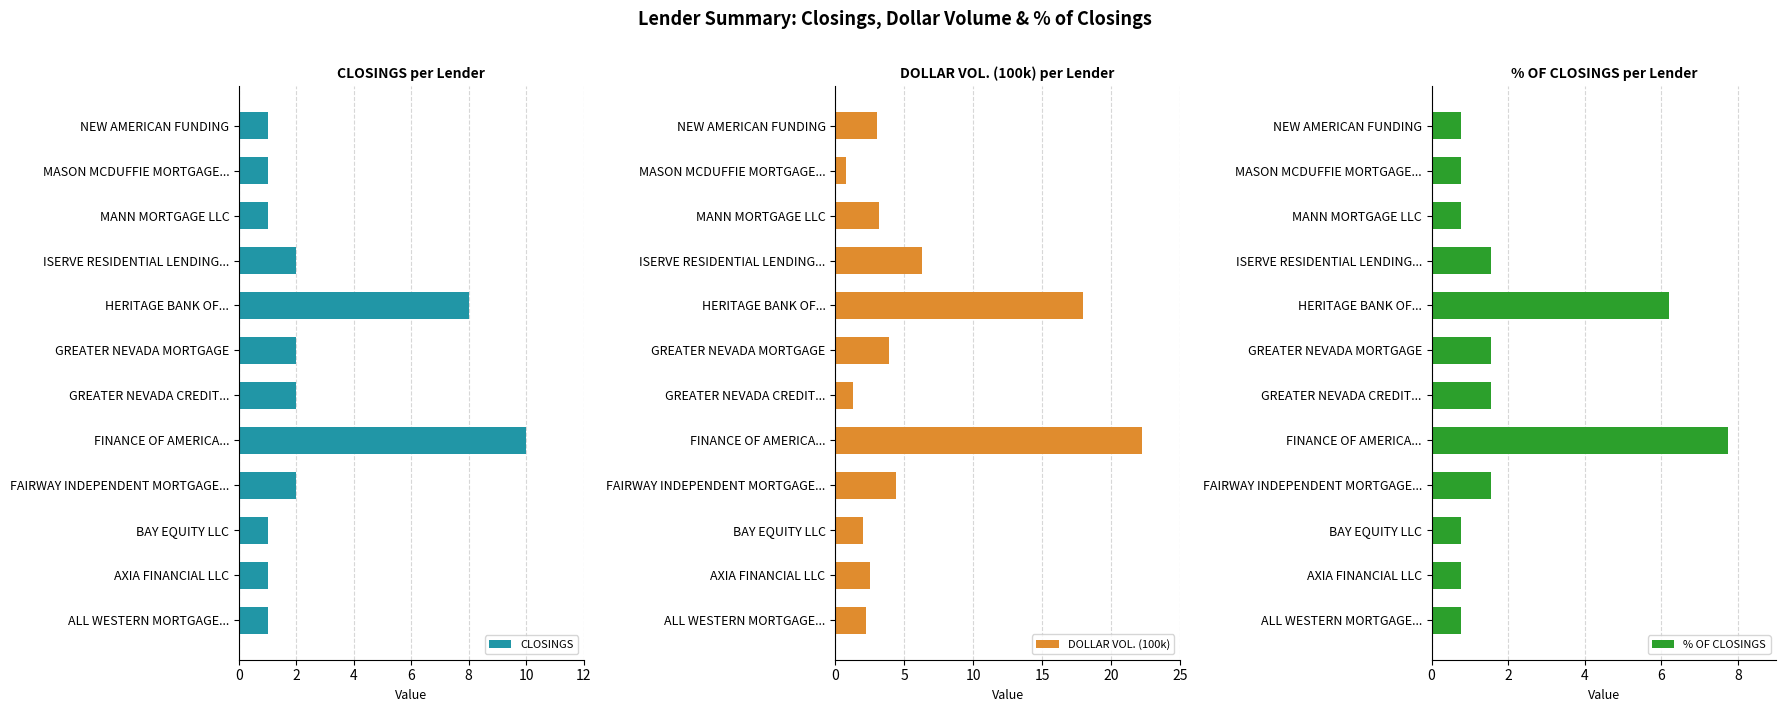

The CLOSINGS series shows 0 at MANN MORTGAGE LLC. True or false?

False